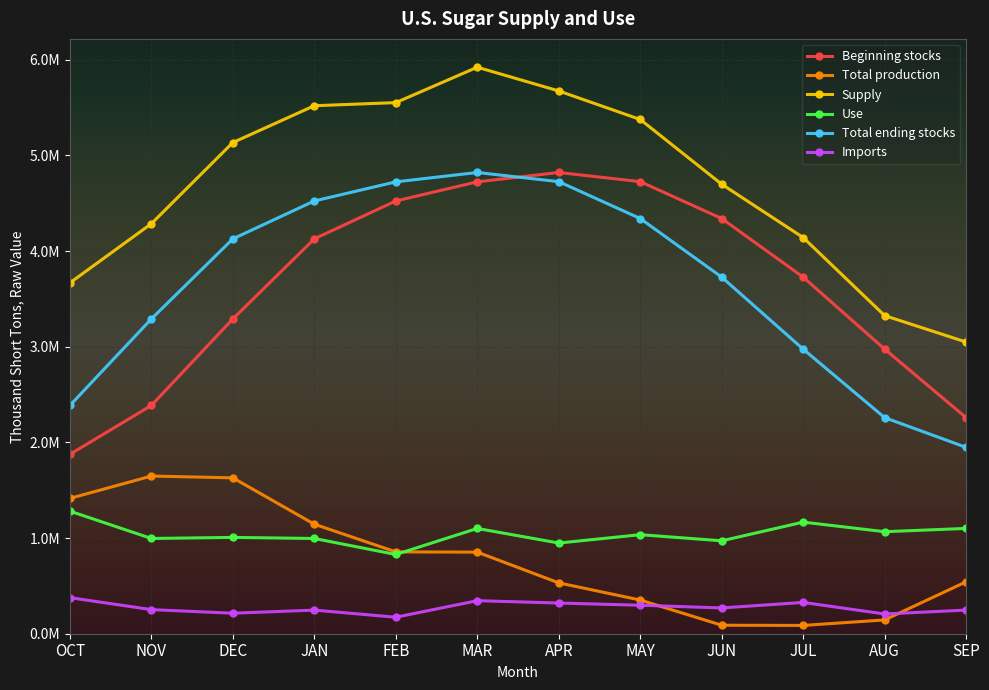

How many data points in Supply are above 5134857?

5